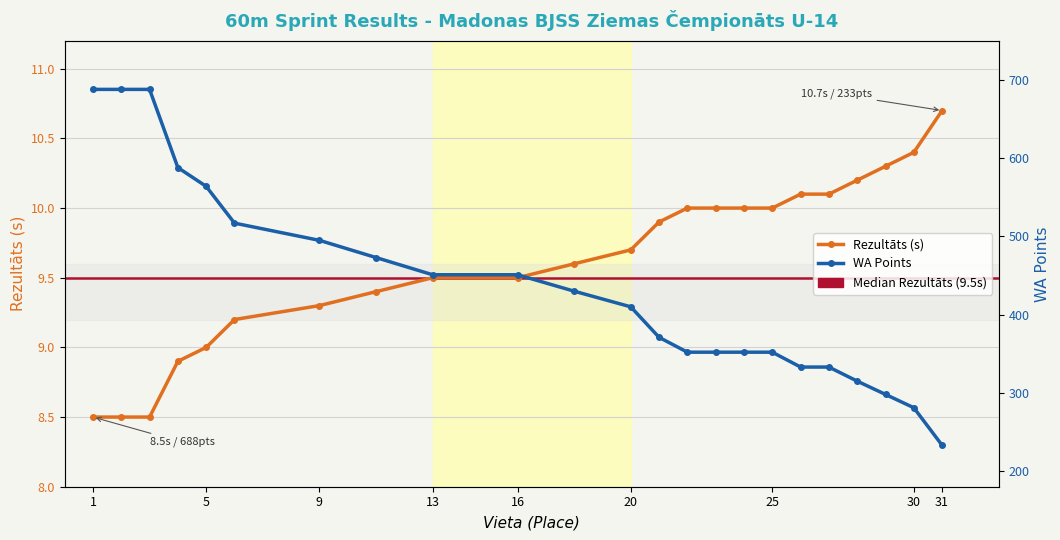

At which label does WA reach its peak?

1